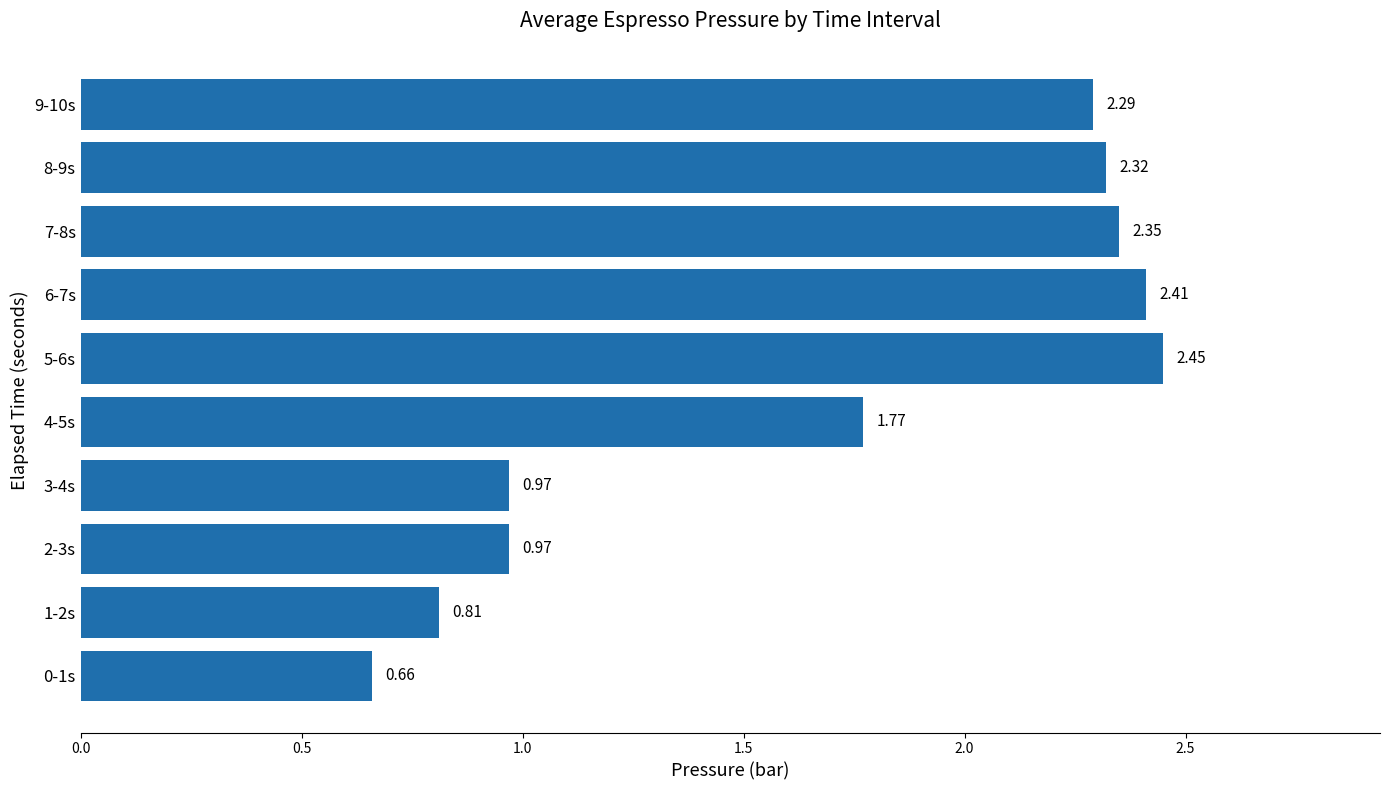

Are the bars horizontal?

Yes